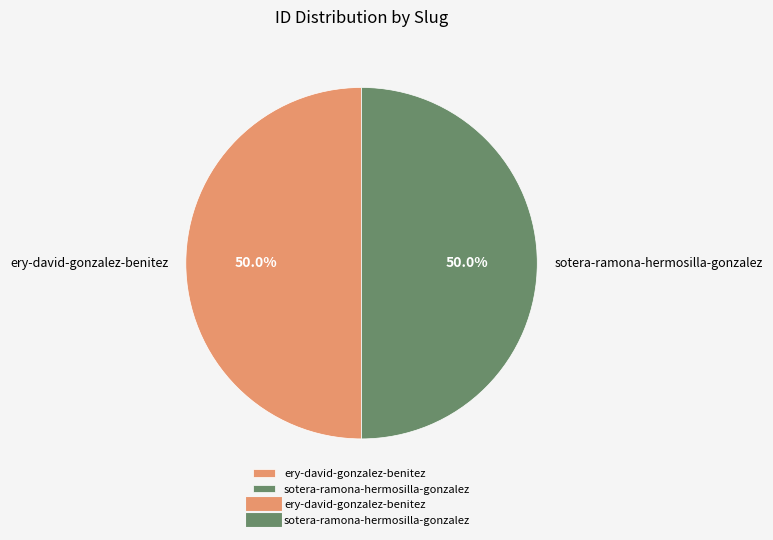

Approximately how many times larger is the value at sotera-ramona-hermosilla-gonzalez compared to ery-david-gonzalez-benitez?

1.0